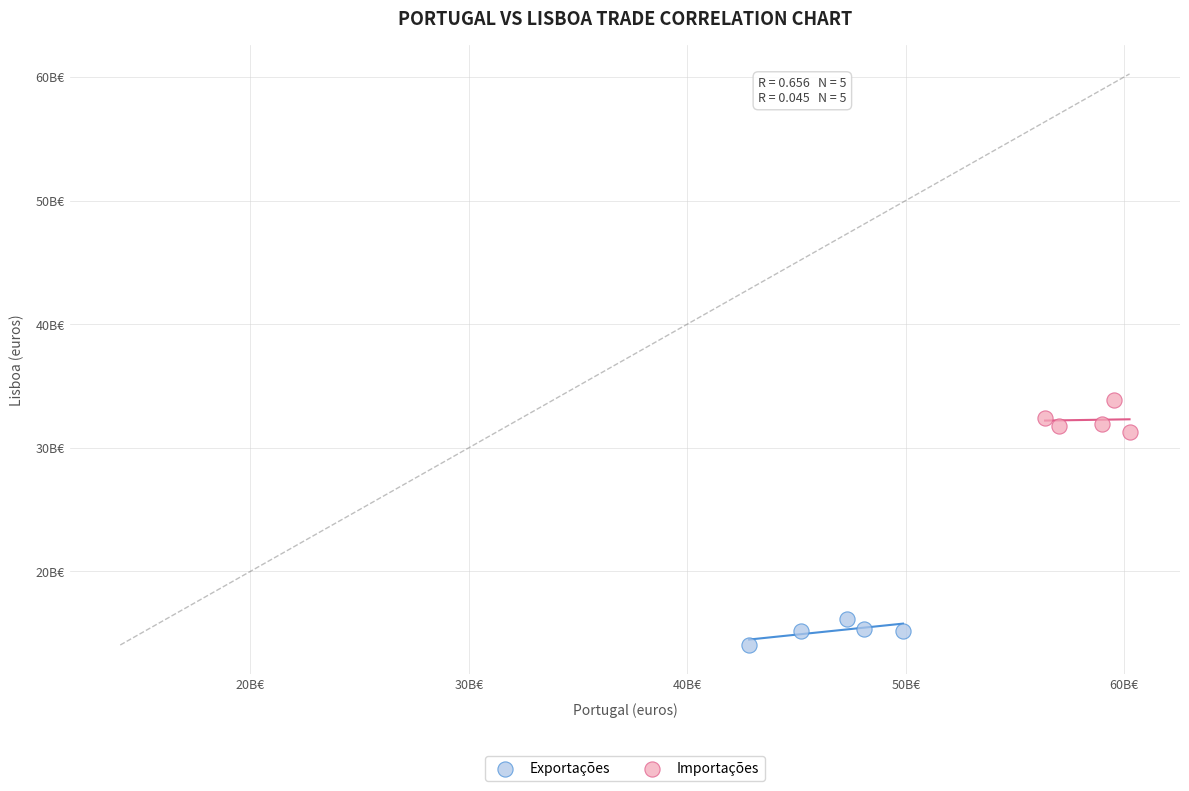

Which series reaches the minimum Y coordinate?

Exportações